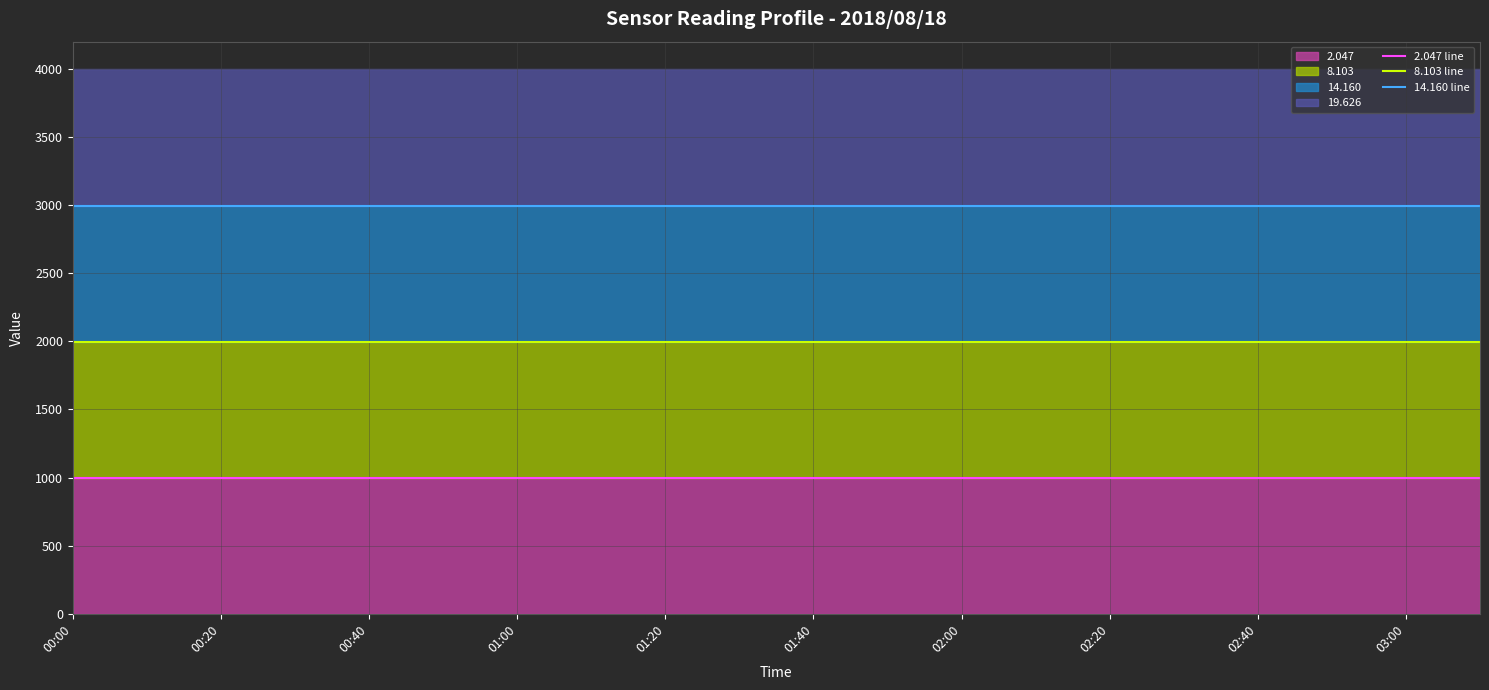

At 01:20, list the series in order from smallest to largest.

2.047 line, 8.103 line, 14.160 line